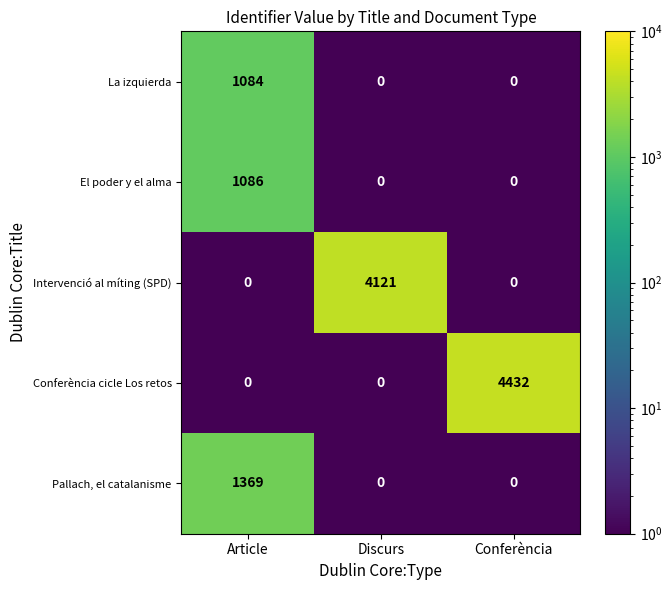

Reading left to right, extract all data points from this chart.

La izquierda: Article=1084	Discurs=0	Conferència=0
El poder y el alma: Article=1086	Discurs=0	Conferència=0
Intervenció al míting (SPD): Article=0	Discurs=4121	Conferència=0
Conferència cicle Los retos: Article=0	Discurs=0	Conferència=4432
Pallach, el catalanisme: Article=1369	Discurs=0	Conferència=0